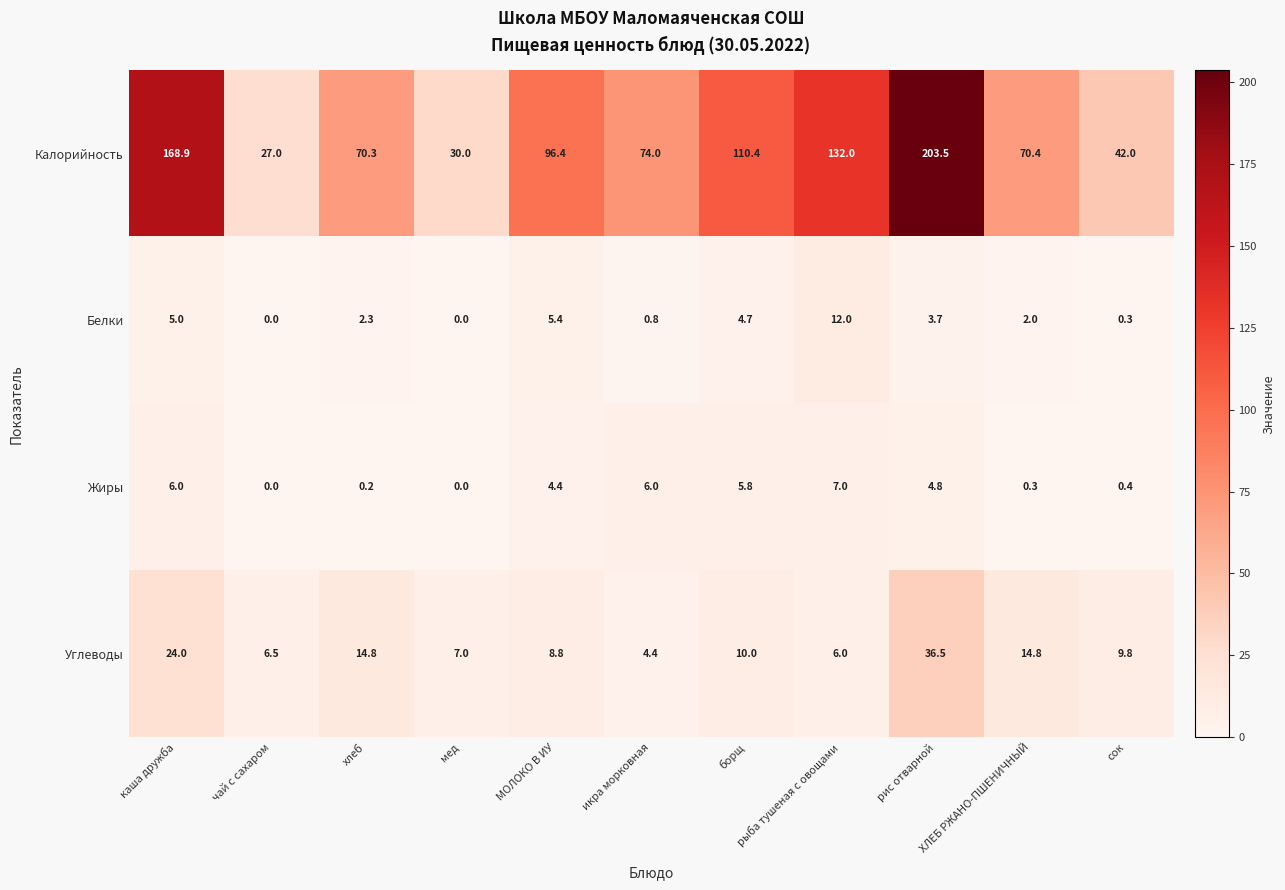

The value of Белки at рис отварной is 3.7. True or false?

True